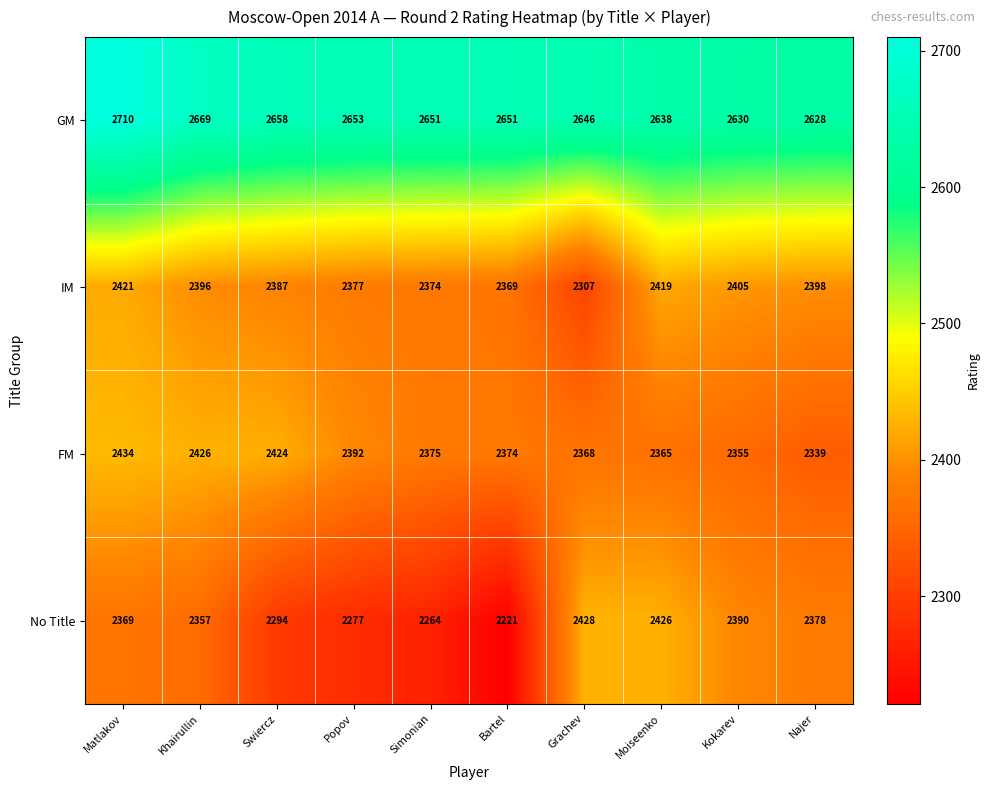

At which category is the sum across all series the highest?

Matlakov